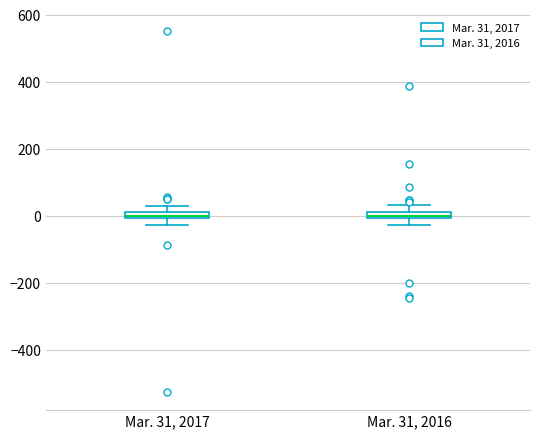

Where is the upper edge of the box for Mar. 31, 2016 on the y-axis? The values are not printed on the chart, so give them approximately, as read against the axis.

20